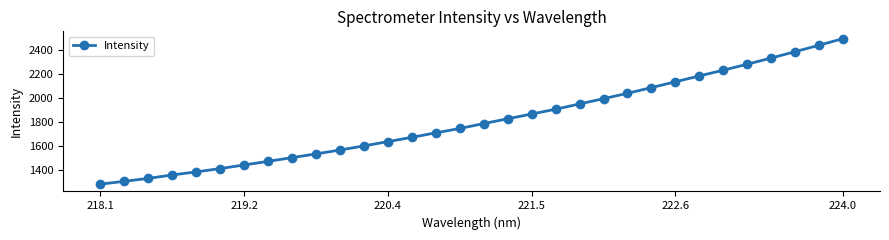

Does the chart have visible grid lines?

No